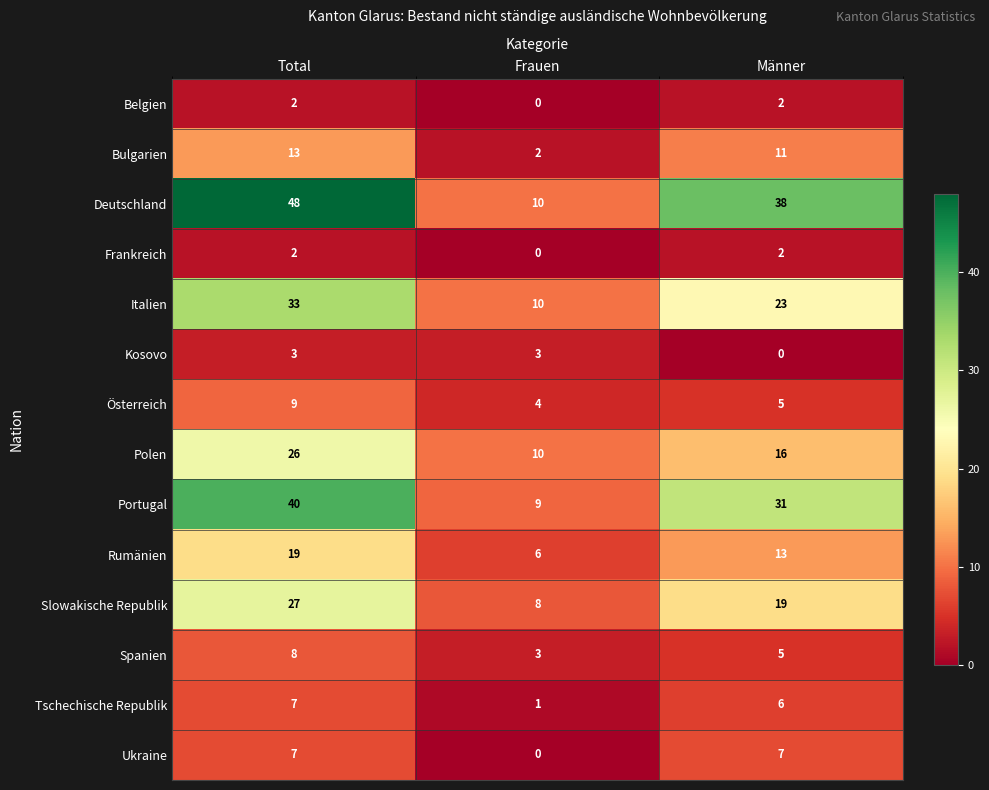

What is the total value across all series at Männer?

178